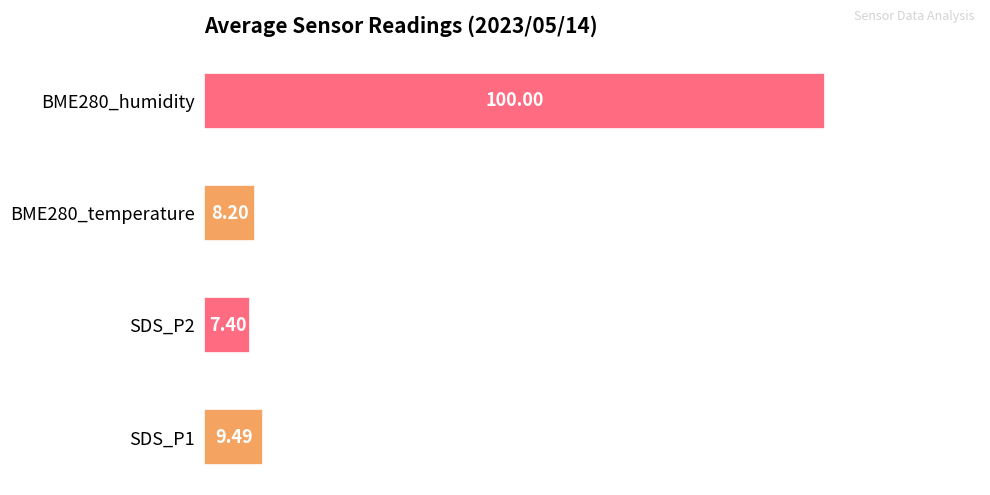

What is the change in value from SDS_P1 to BME280_humidity?

+90.5